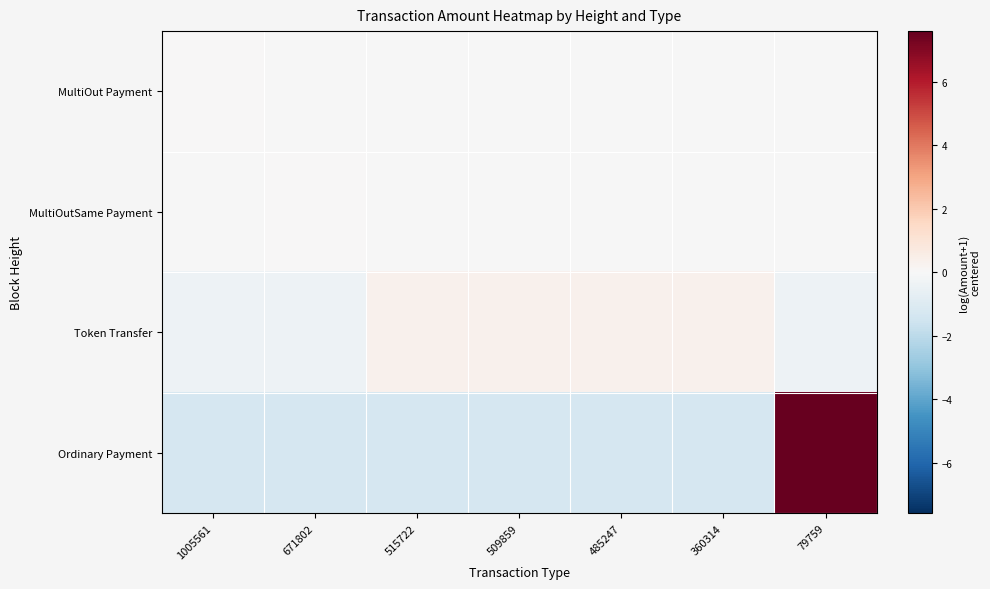

Which series changed the most between 671802 and 485247?

Token Transfer